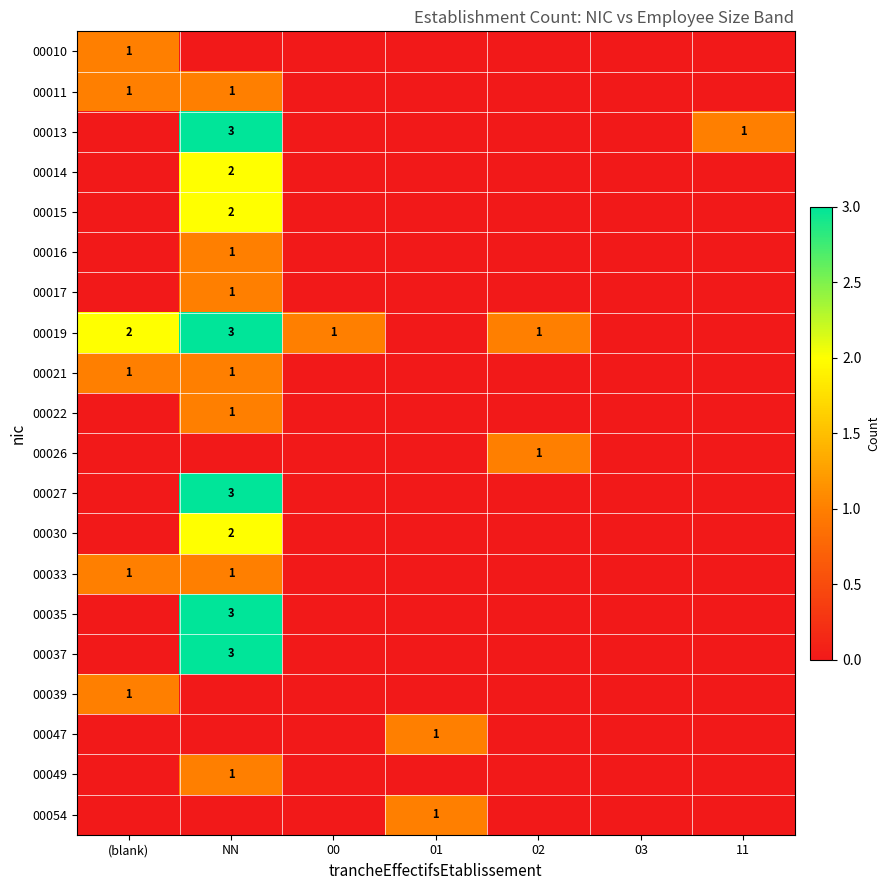

Rank the series at NN from highest to lowest value.

00013, 00019, 00027, 00035, 00037, 00014, 00015, 00030, 00011, 00016, 00017, 00021, 00022, 00033, 00049, 00010, 00026, 00039, 00047, 00054